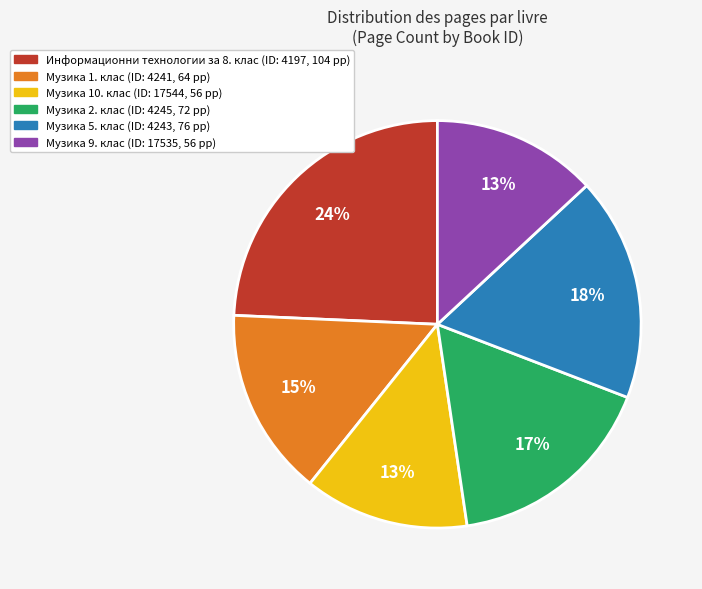

Is there a majority slice in this chart?

No